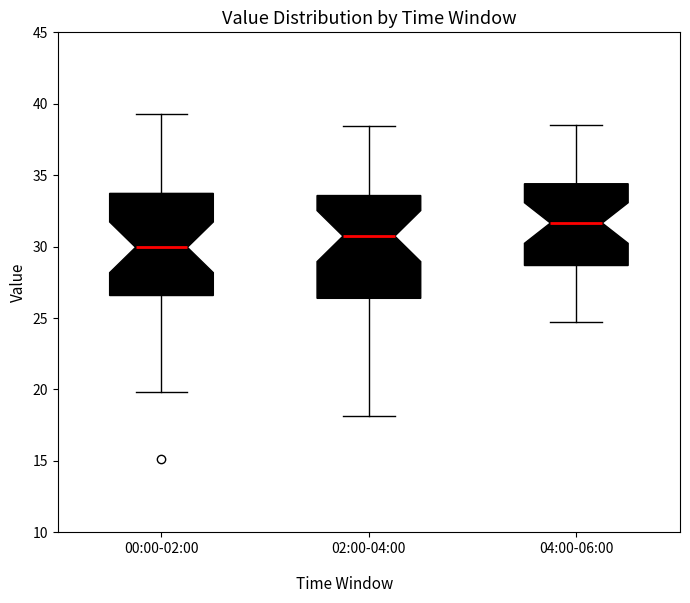

Which box has the highest median line?

04:00-06:00